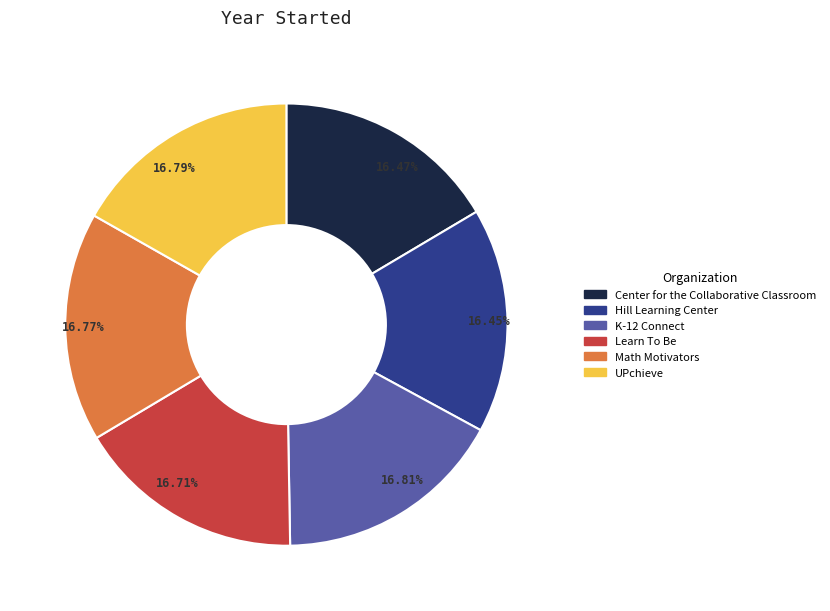

To the nearest percent, what percentage of the pie is Math Motivators?

17%